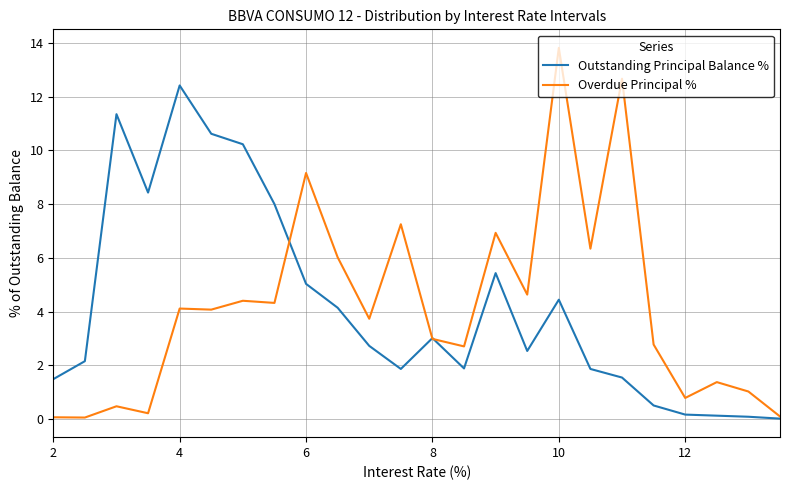

What are all the series names shown in the legend?

Outstanding Principal Balance %, Overdue Principal %